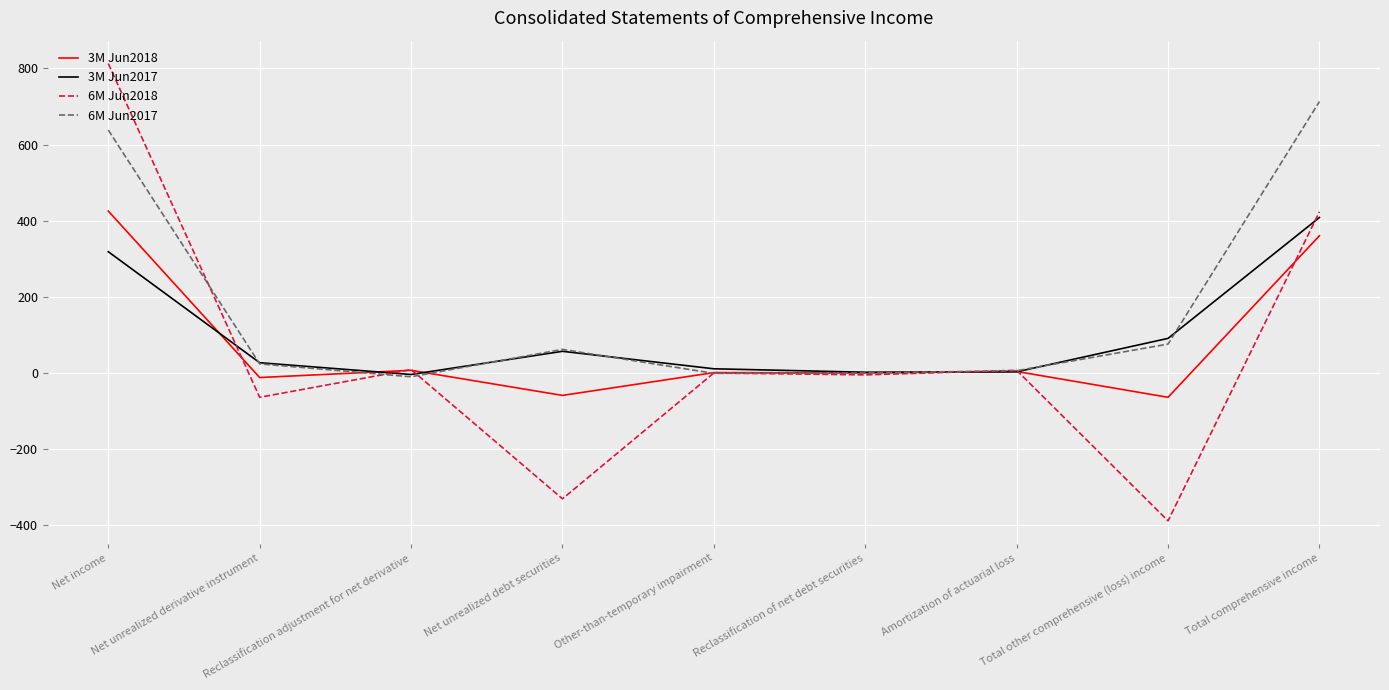

What is the difference between the second highest and minimum values in the 3M Jun2017 series?

323